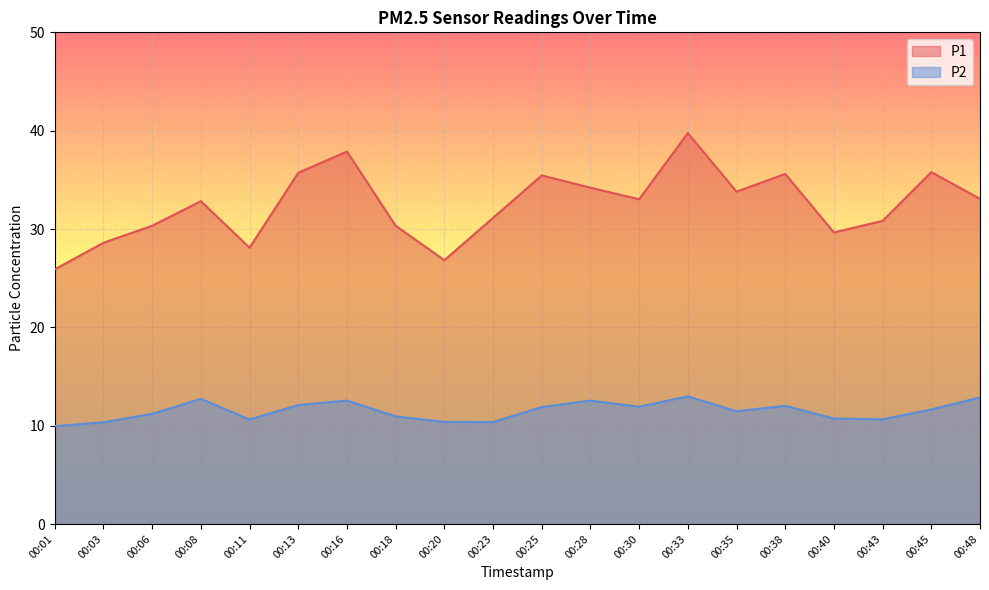

What is the highest value of the P1 series?

39.8